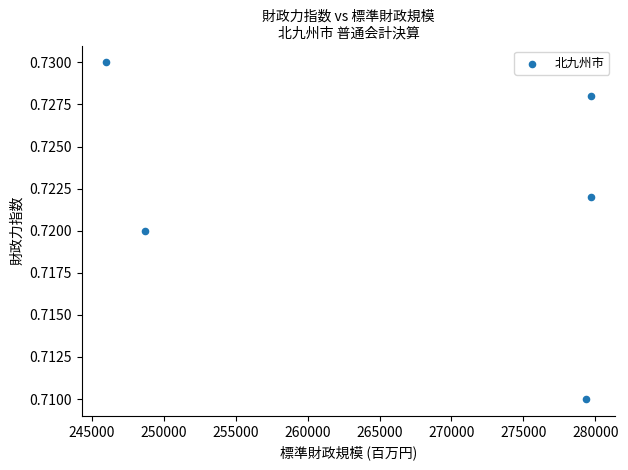

What is the range of X values (max minus min)?

33719.0